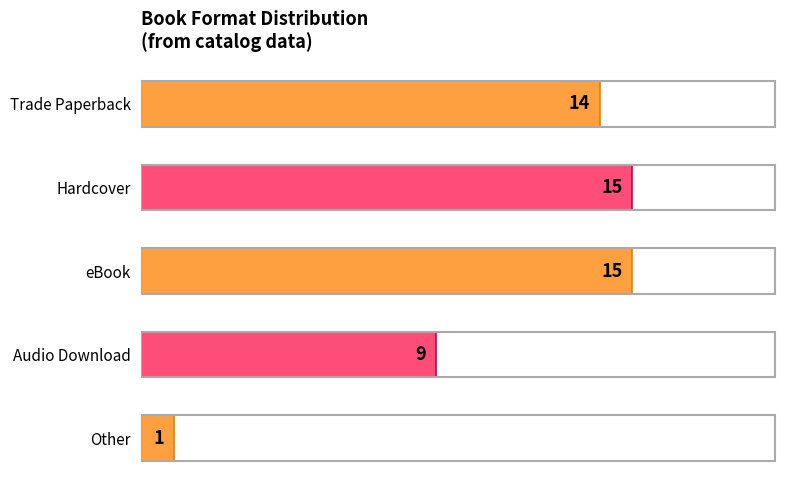

What position from the bottom is Trade Paperback?

5